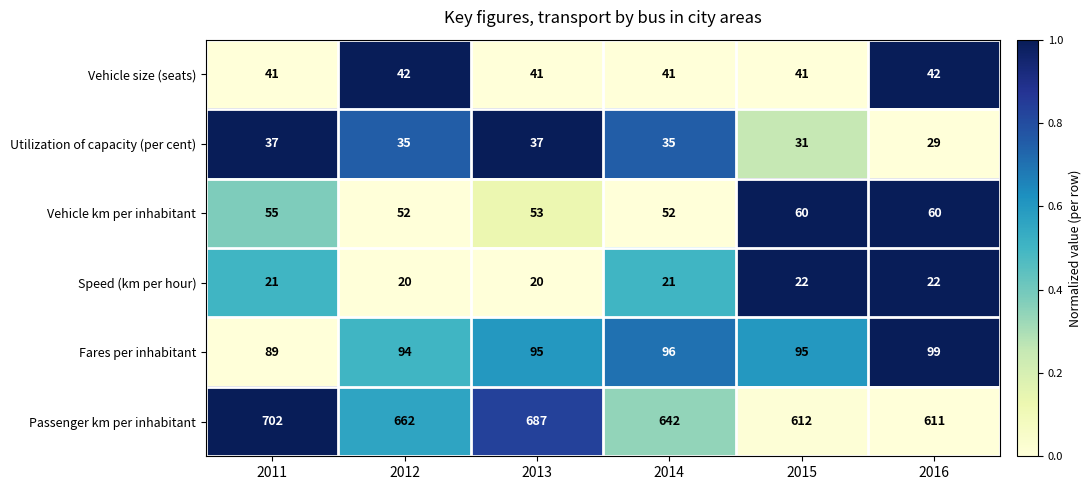

Count the Fares per inhabitant values in the range 94 to 96.

4